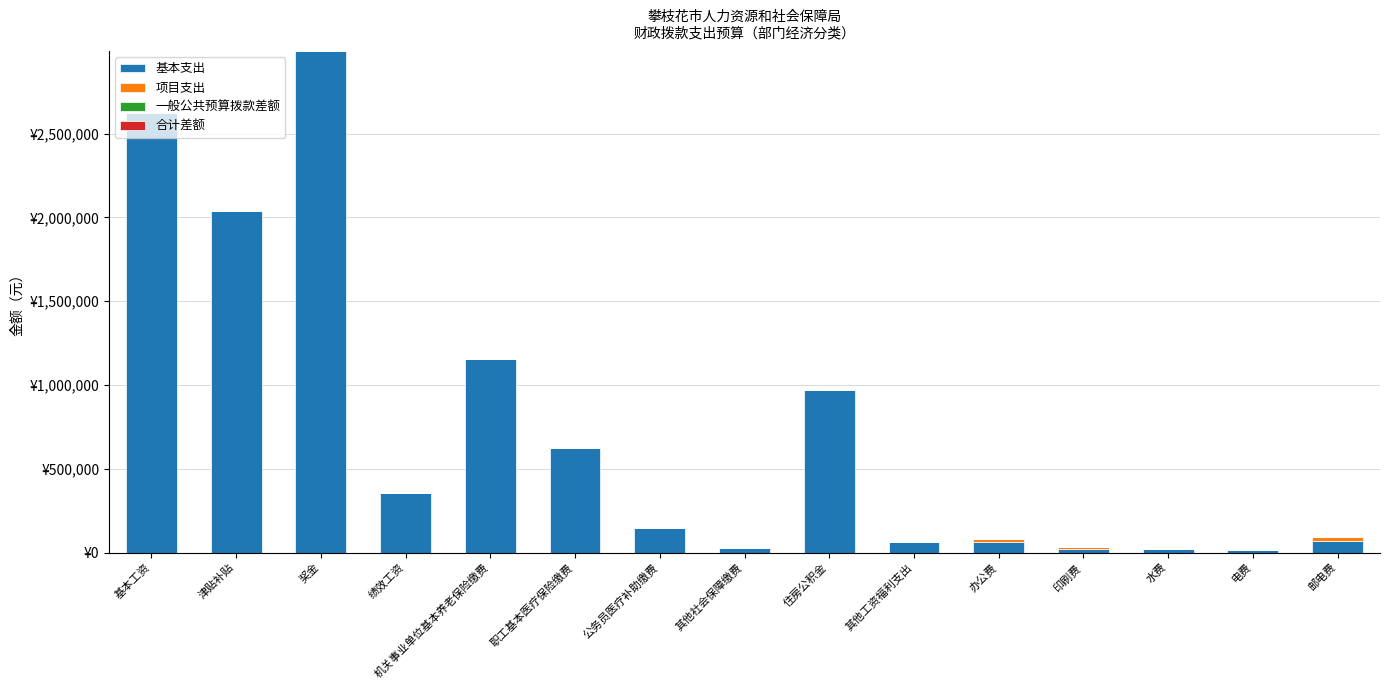

What is the label of the 10th bar from the left?

其他工资福利支出